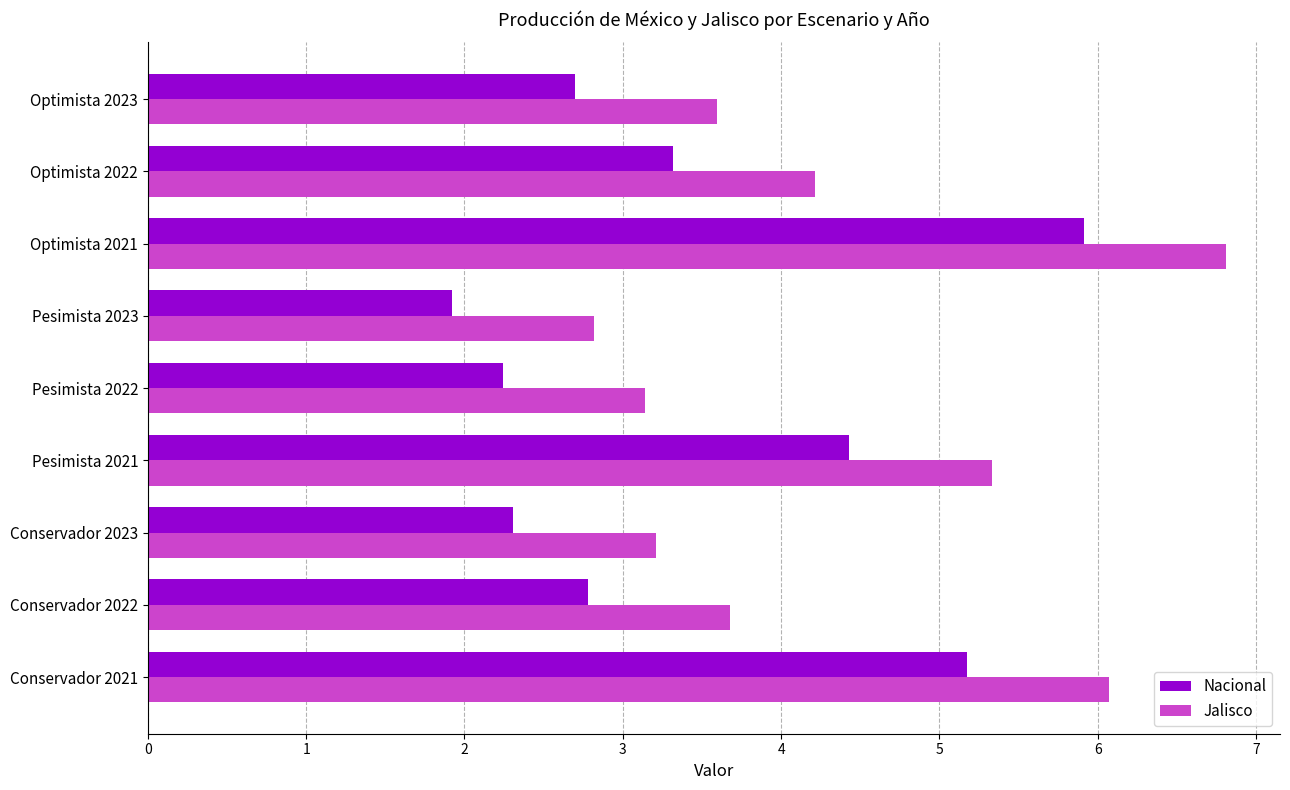

What is the minimum value shown in the chart?

1.9